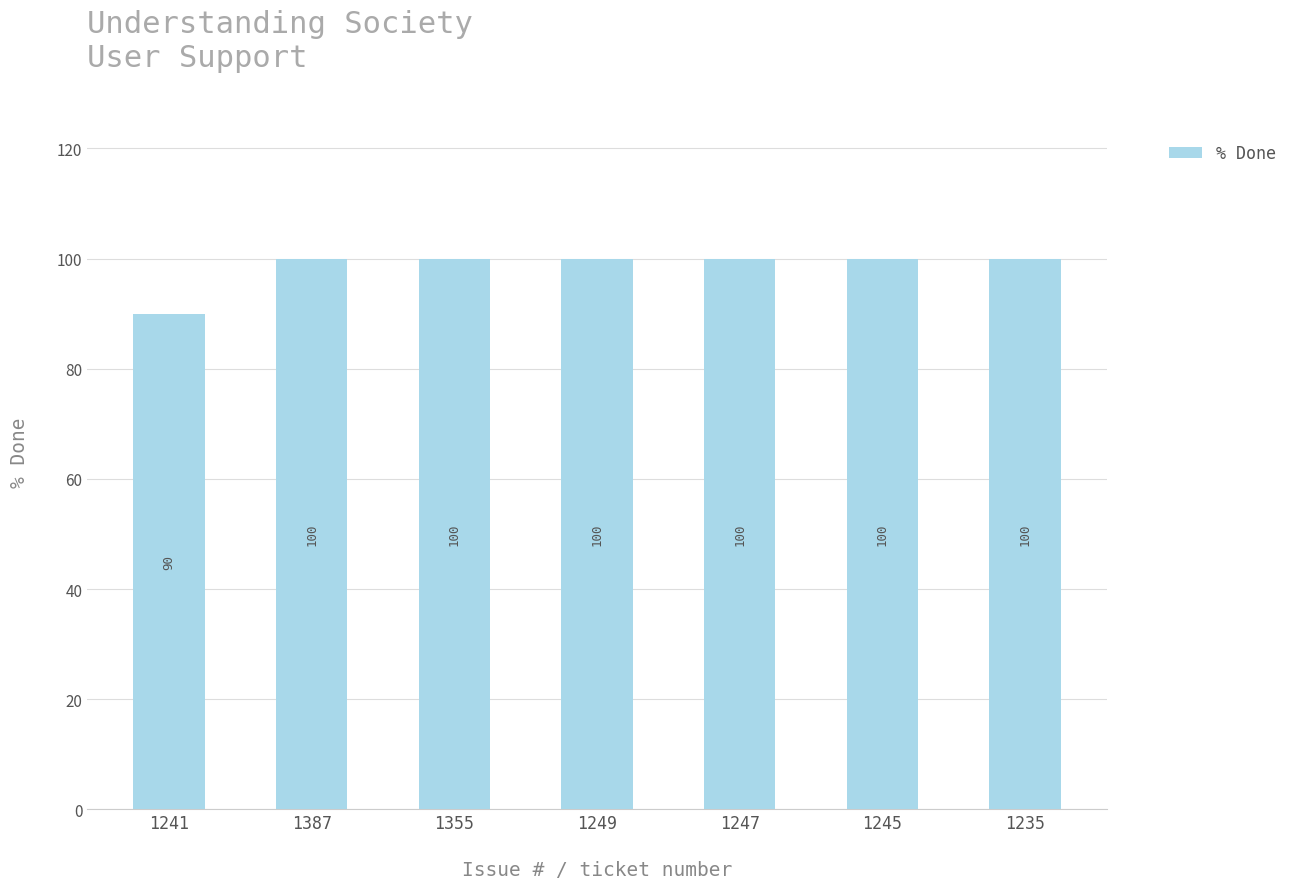

What position from the right is 1235?

1